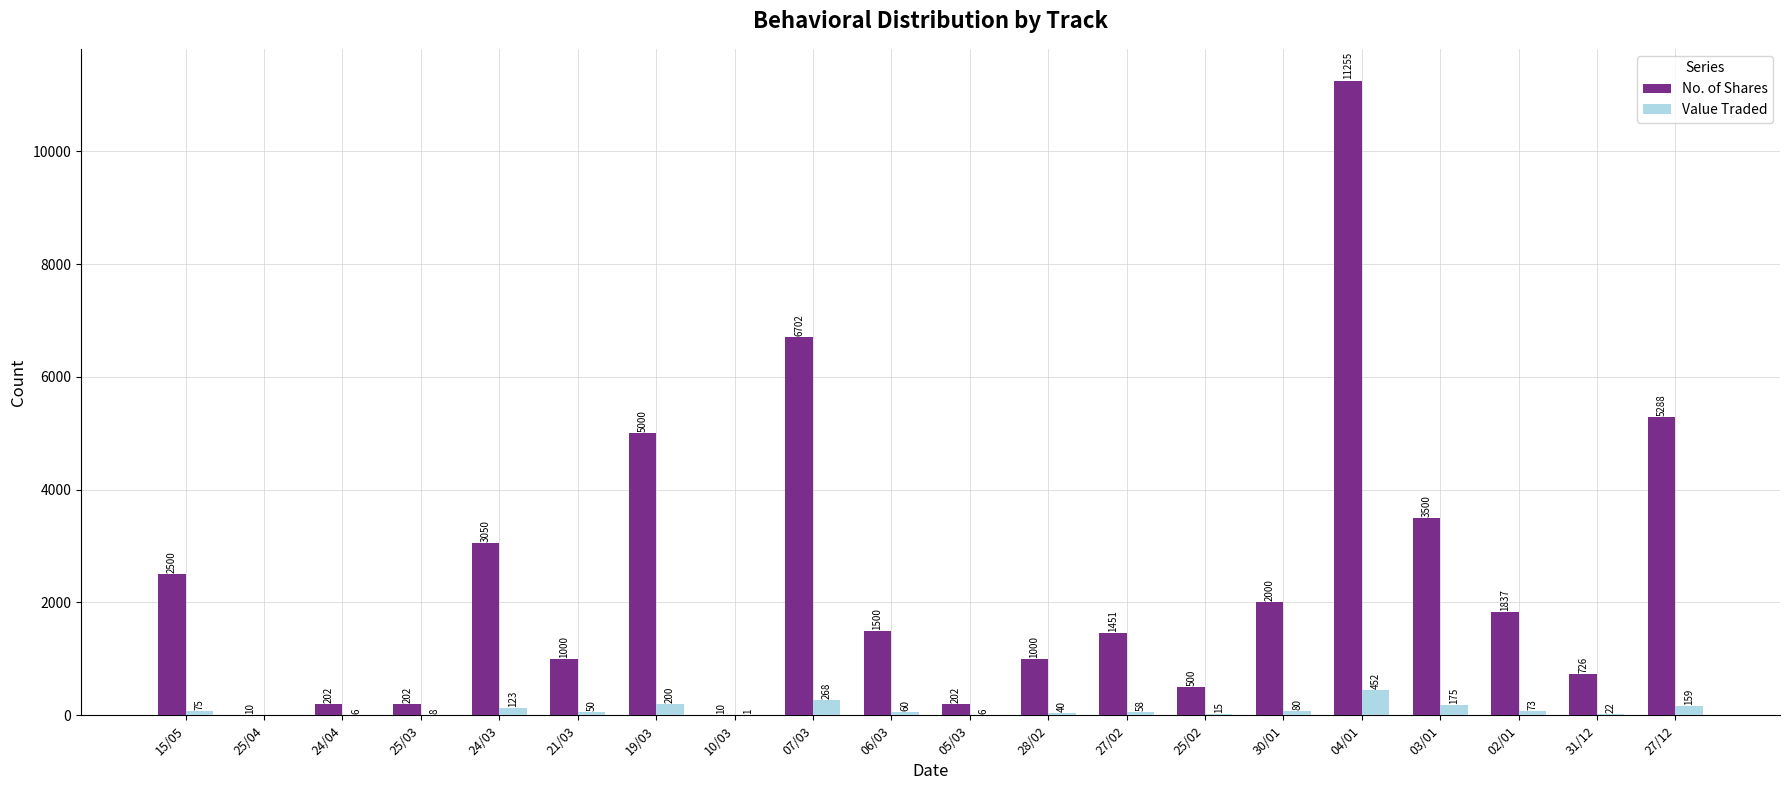

What is the sum of the No. of Shares values at 25/03 and 27/02?

1653